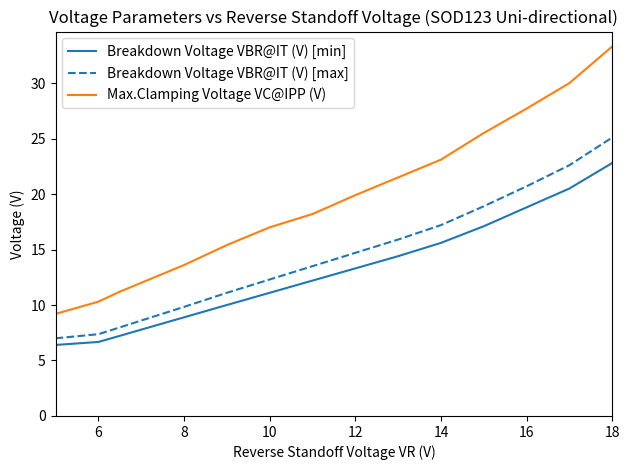

True or false: Breakdown Voltage VBR@IT (V) [max] and Max.Clamping Voltage VC@IPP (V) cross at least once.

False